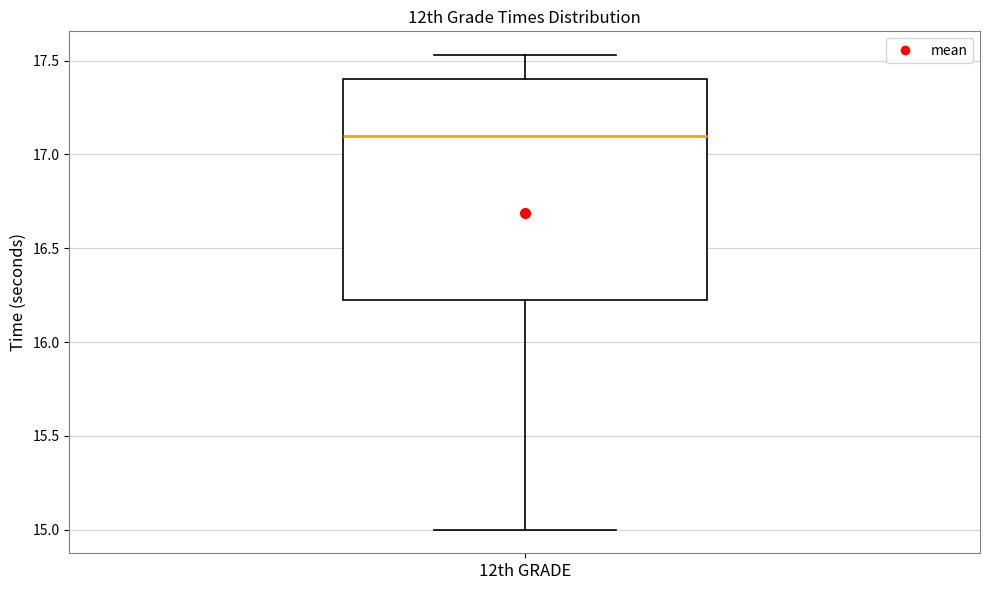

Transcribe this box plot: give where the median line is, the range the box spans, and where the two whiskers end, as read against the y-axis. The values are not printed on the chart, so give them approximately, as read against the axis.

median 17.10, box 16.25 to 17.40, whiskers 15.00 to 17.55